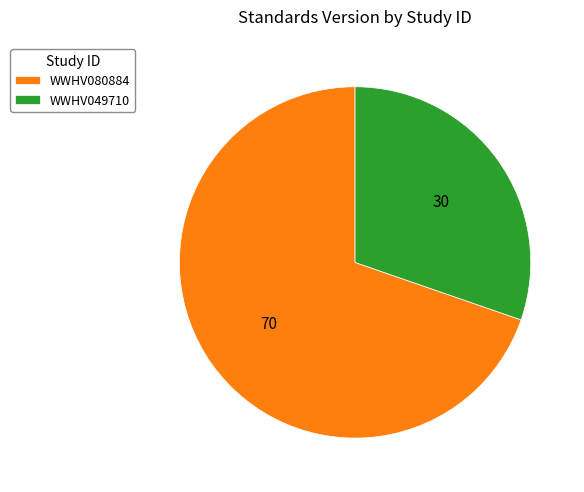

Approximately how many times larger is the value at WWHV080884 compared to WWHV049710?

2.3